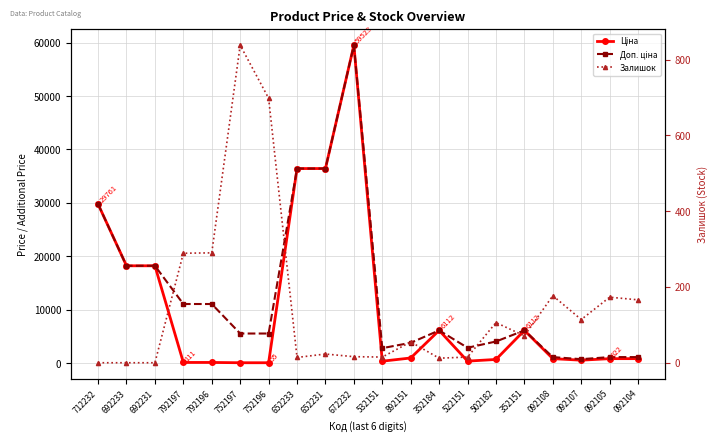

How many positive values does the Залишок series have?

17